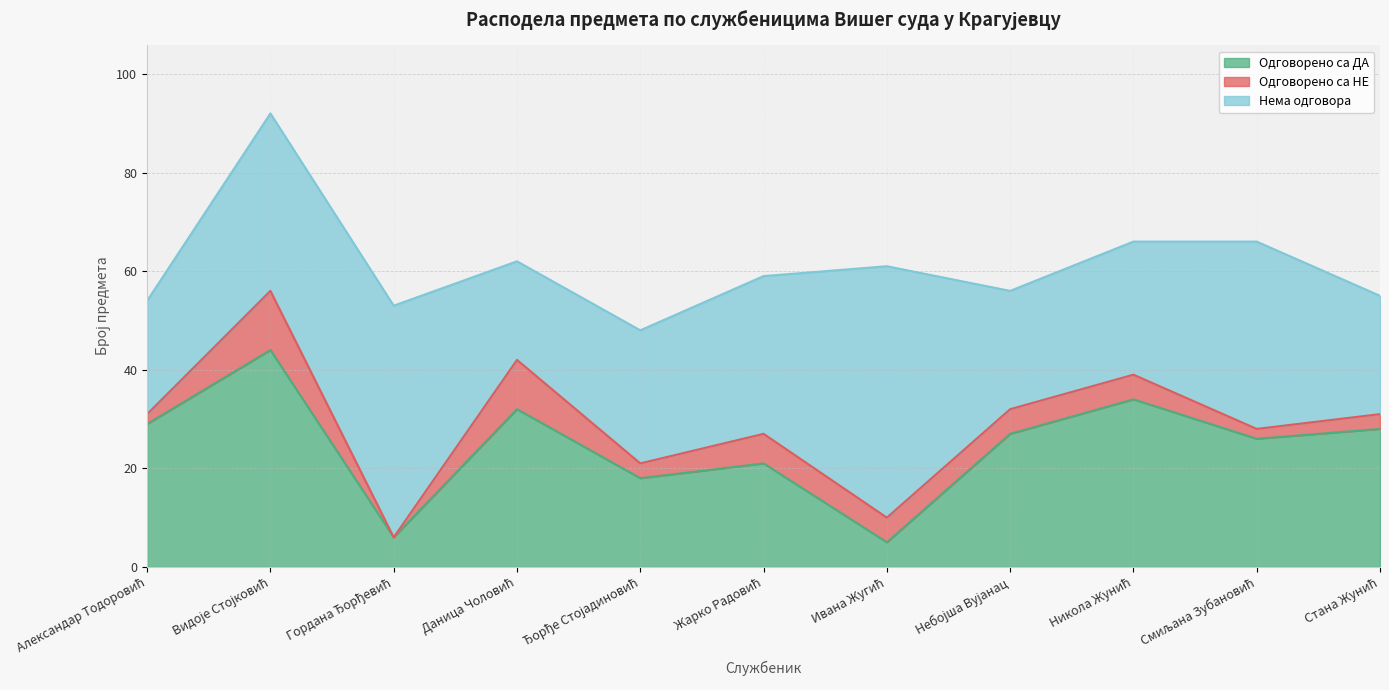

At which category does Одговорено са НЕ reach its first local valley?

Гордана Ђорђевић